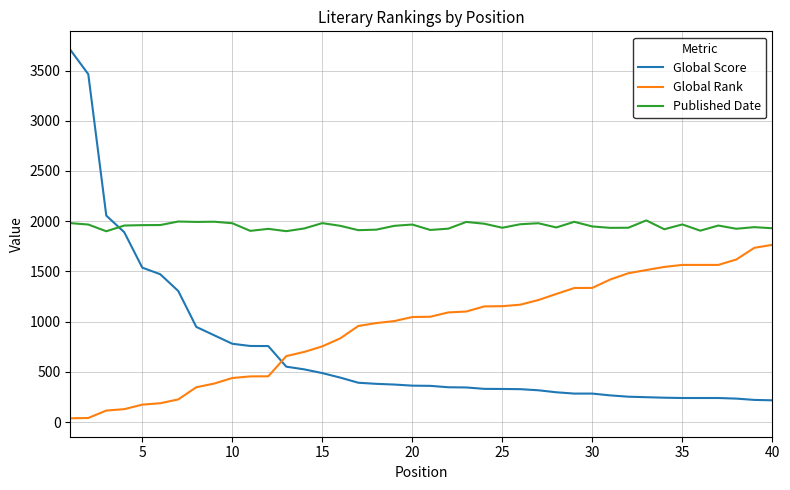

What is the difference between the second highest and minimum values in the Global Score series?

3247